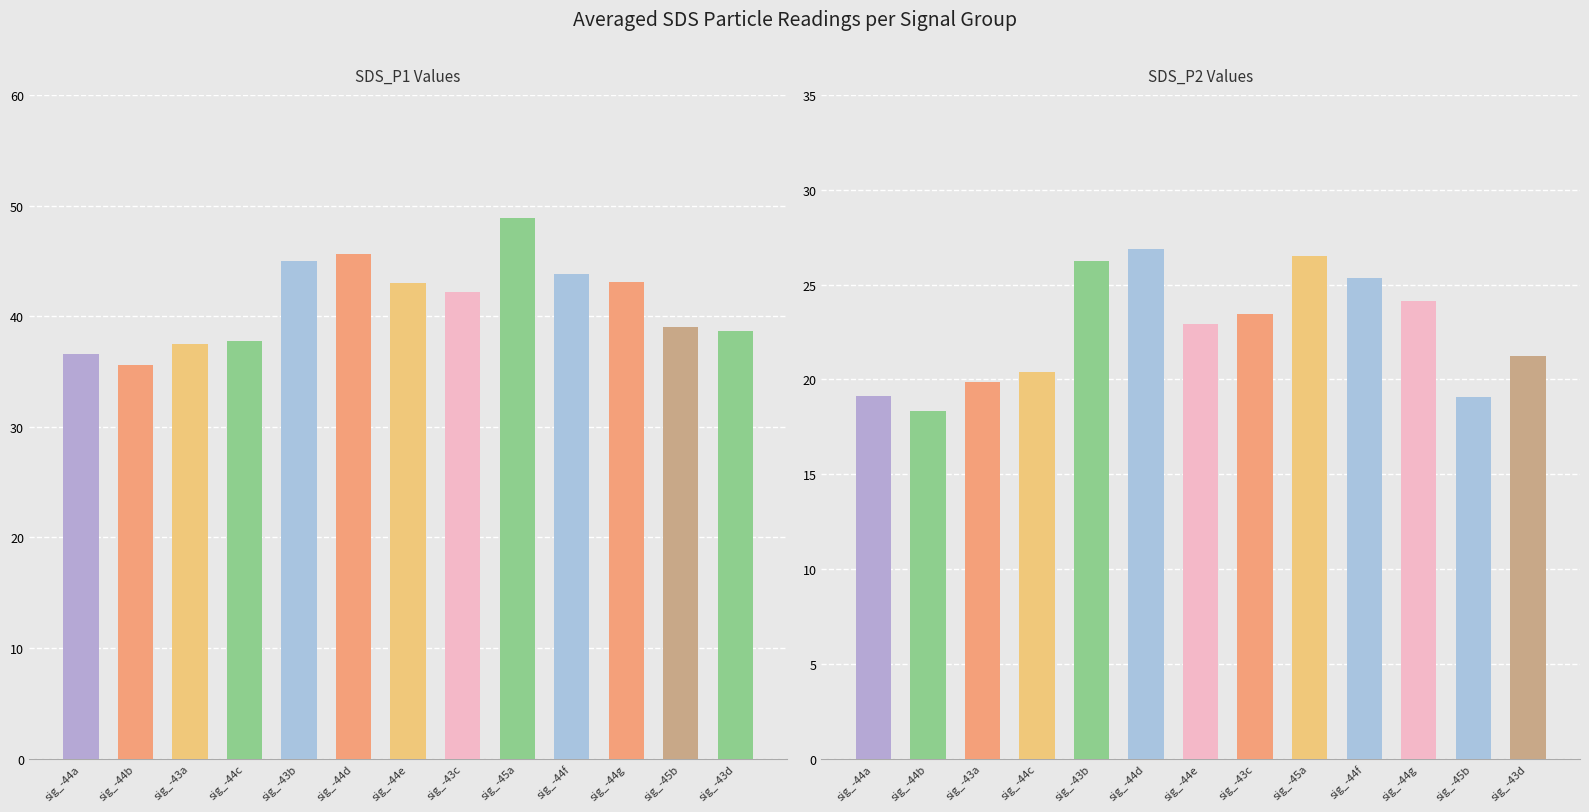

The value of SDS_P1 at -43 is 16.6. True or false?

False